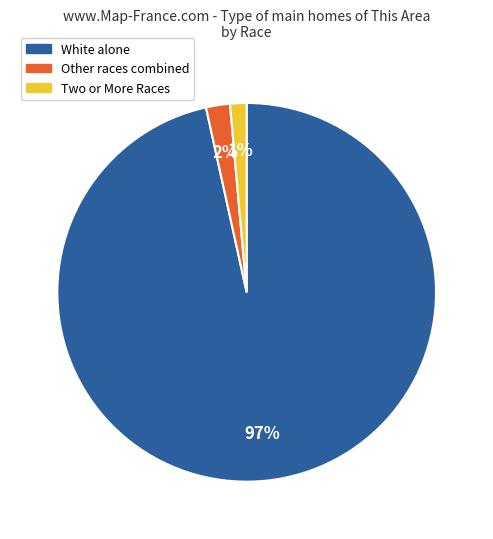

To the nearest percent, what is the average slice percentage?

33%